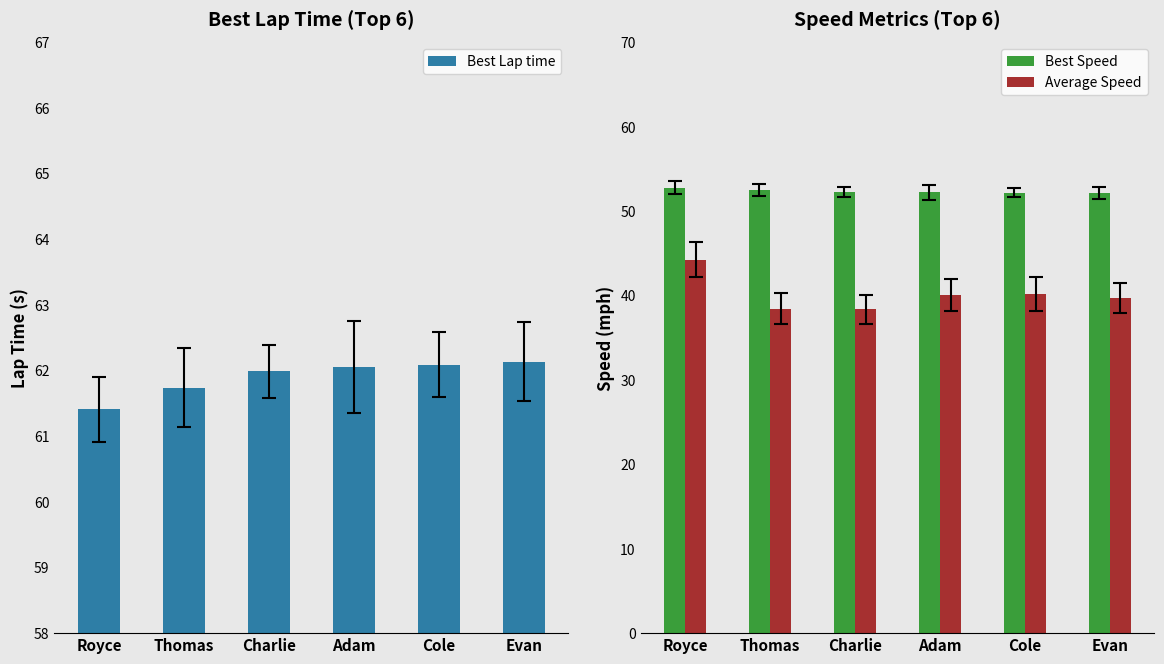

True or false: Best Lap time has a value of 62.1 at Adam.

True